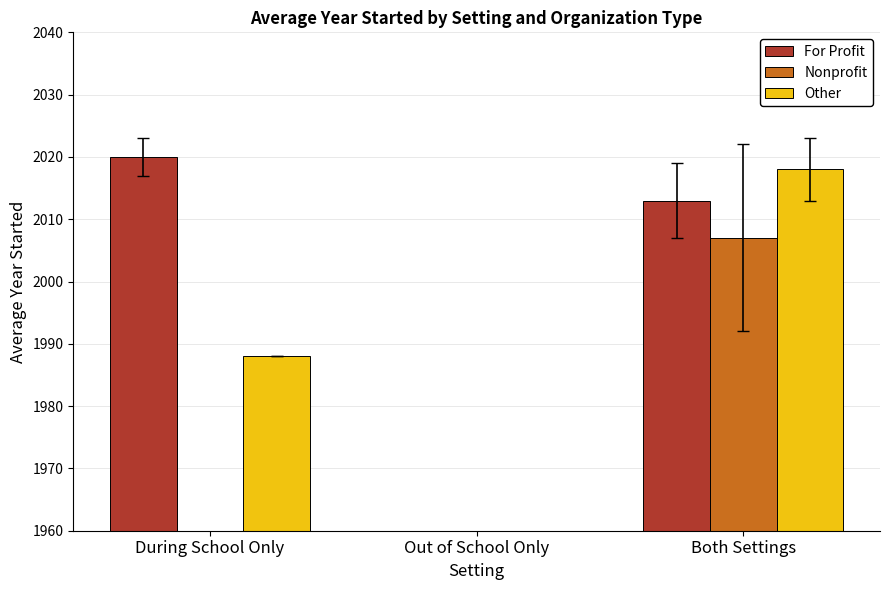

How many data points does each series have?

3